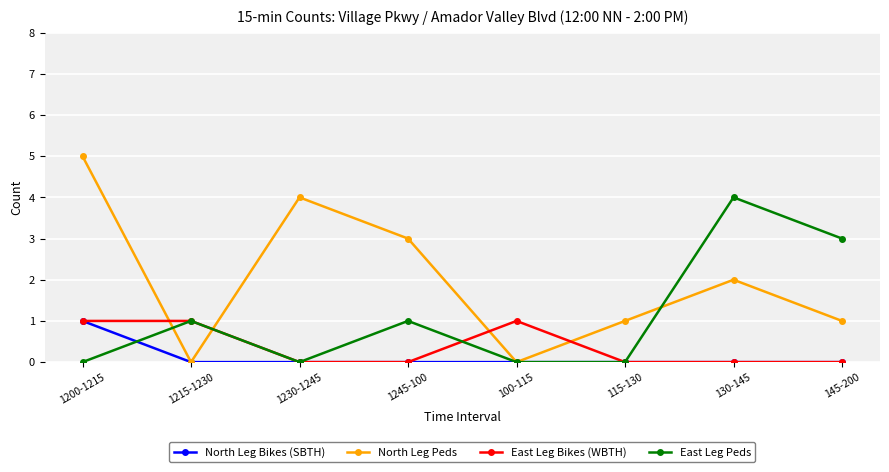

How many interior local valleys does the North Leg Peds series have?

2